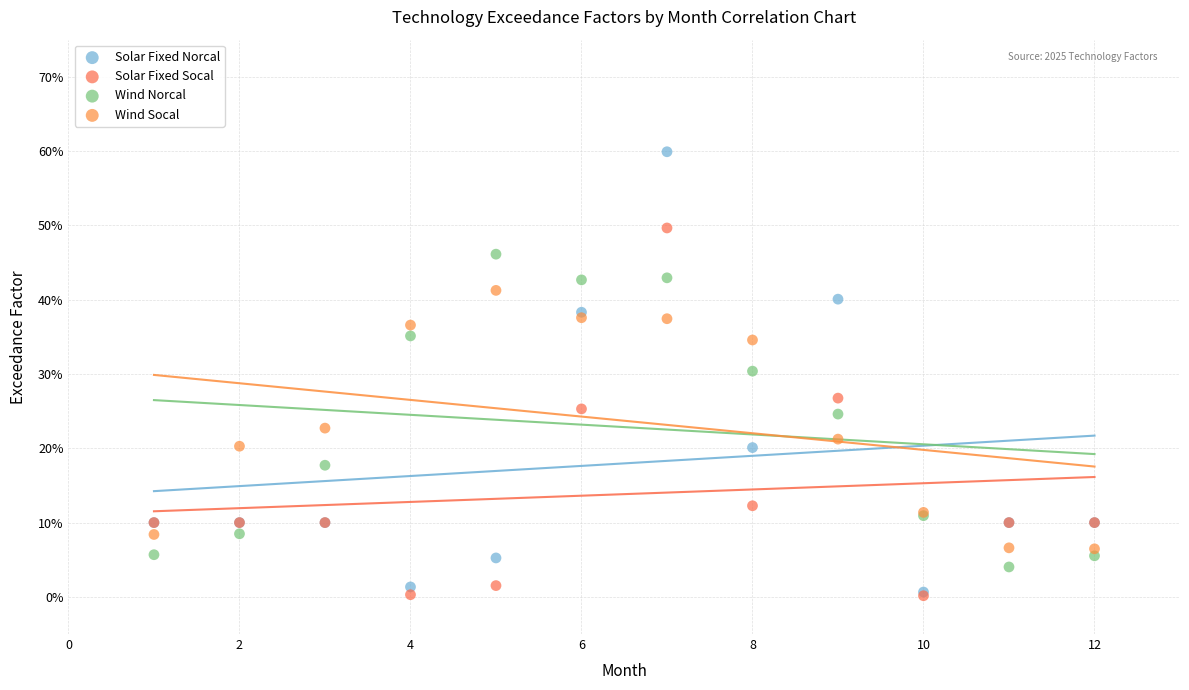

Which series has the widest spread of Y values?

Solar Fixed Norcal